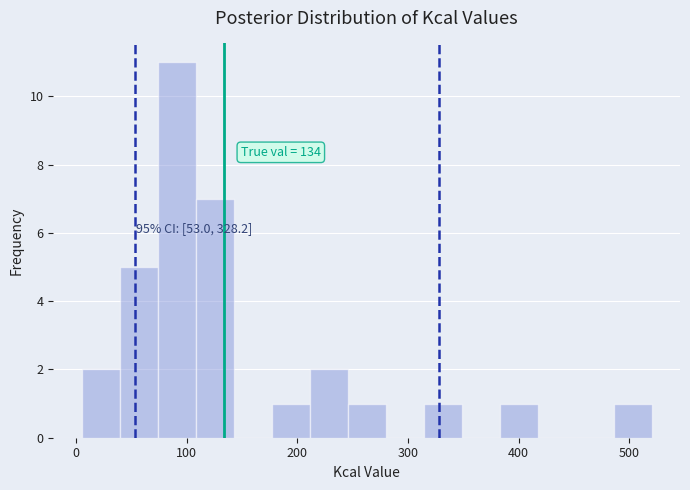

Around what value on the x-axis is the tallest bar? Give the approximate position of its centre, as read against the axis.

90